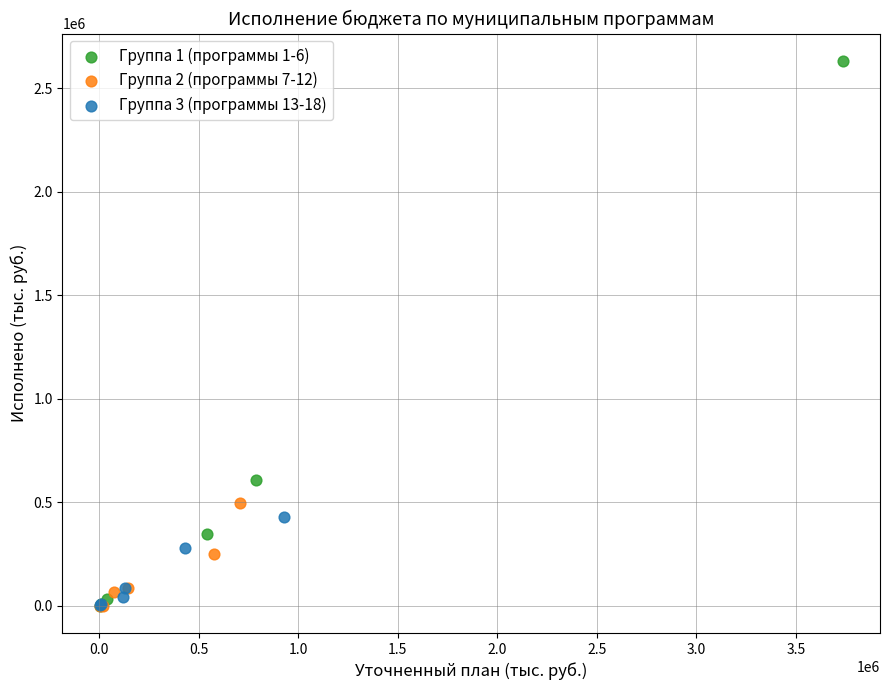

What are all the series names shown in the legend?

Группа 1 (программы 1-6), Группа 2 (программы 7-12), Группа 3 (программы 13-18)